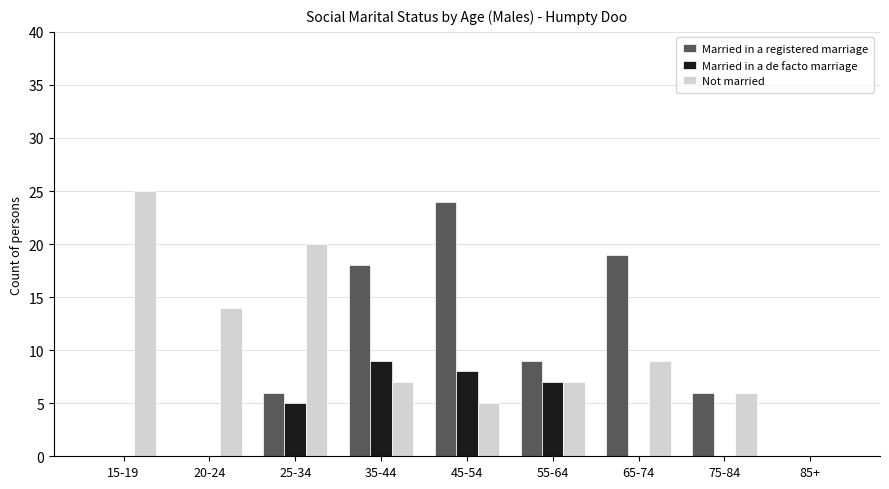

Are the bars horizontal?

No